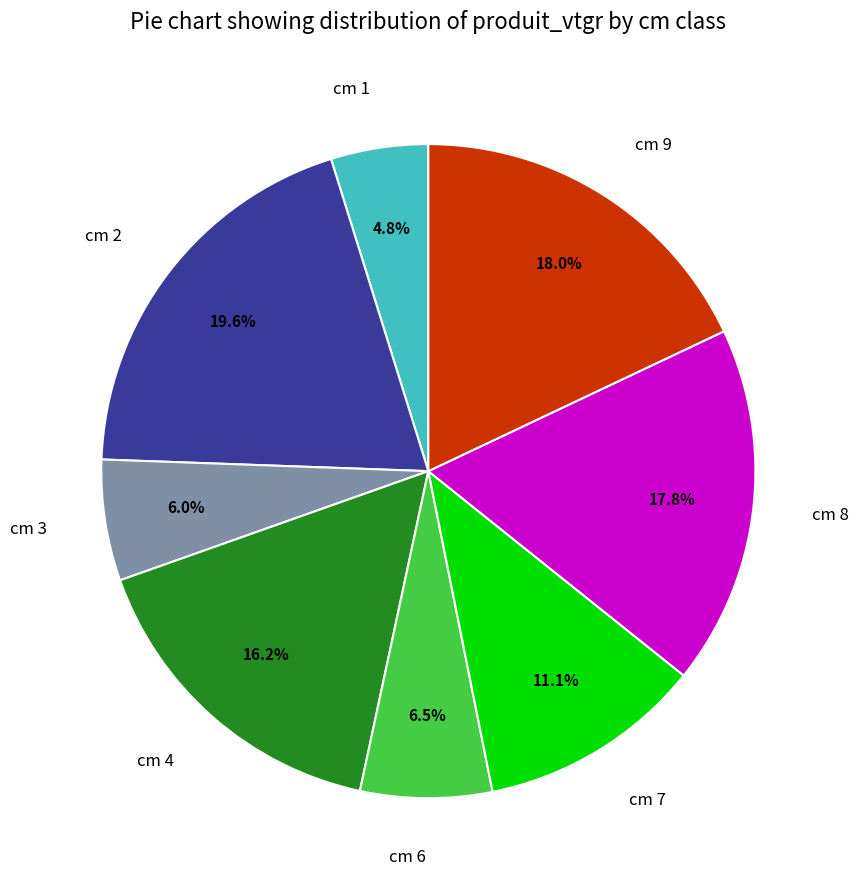

Which slice is the smallest?

cm 1